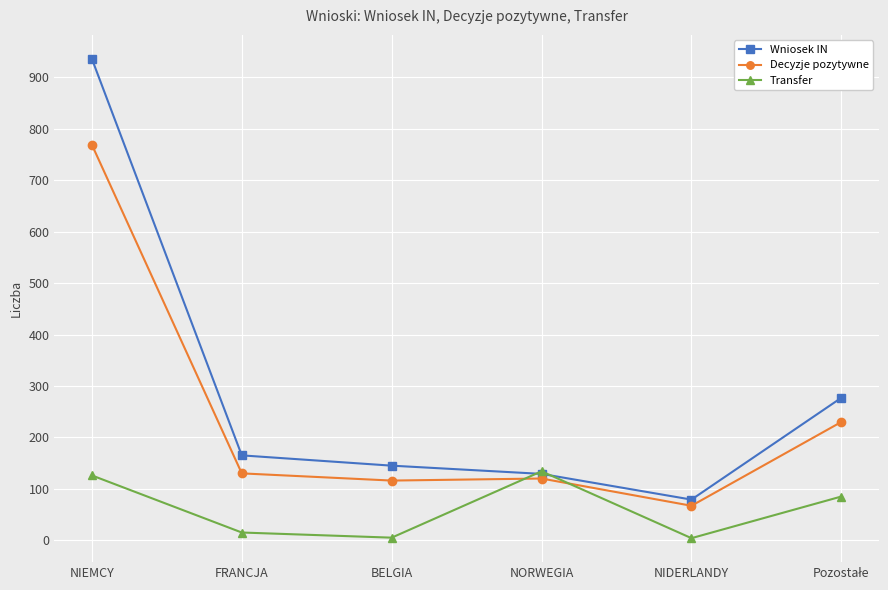

Rank the series by their maximum value, from lowest to highest.

Transfer, Decyzje pozytywne, Wniosek IN